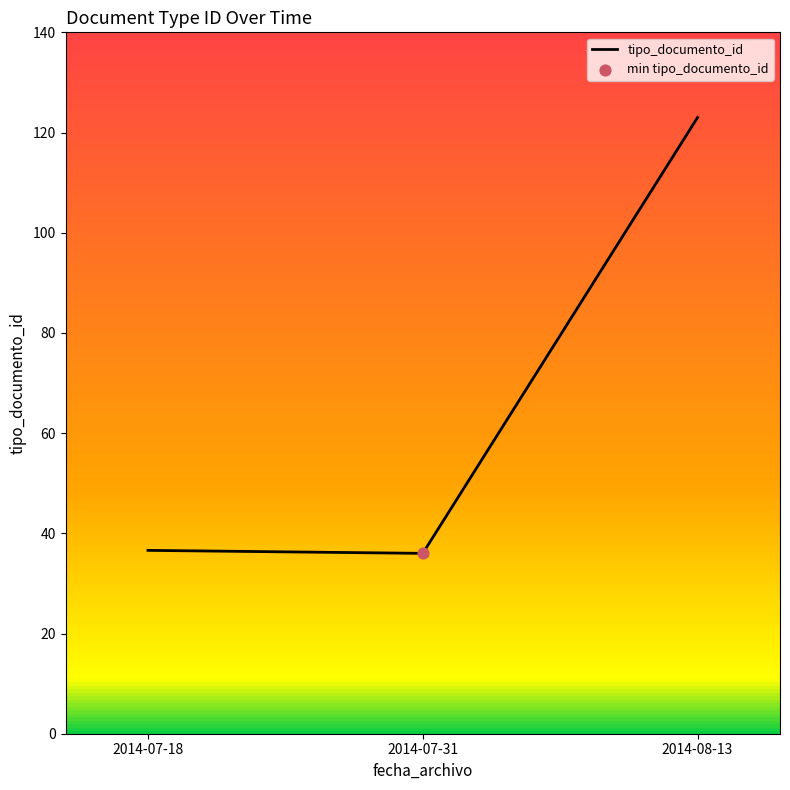

What is the change in value from 2014-07-18 to 2014-08-13?

+85